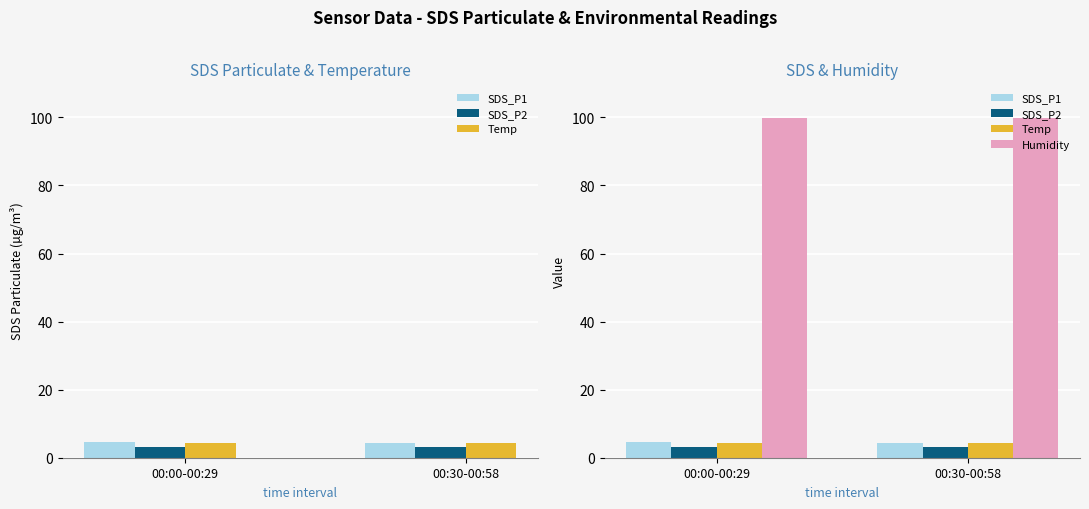

At which label is SDS_P2 closest to 3?

00:00-00:29